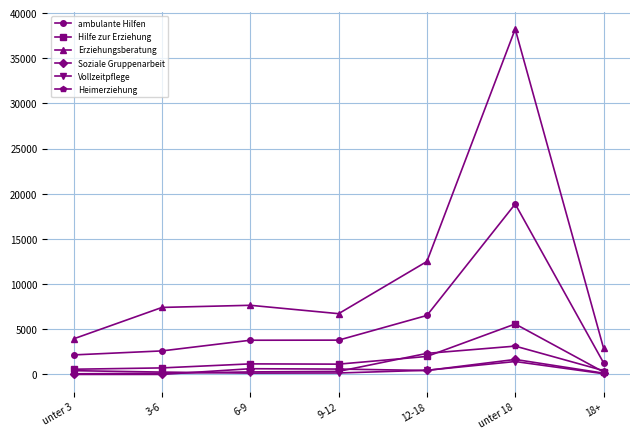

True or false: Erziehungsberatung and Hilfe zur Erziehung cross at least once.

False